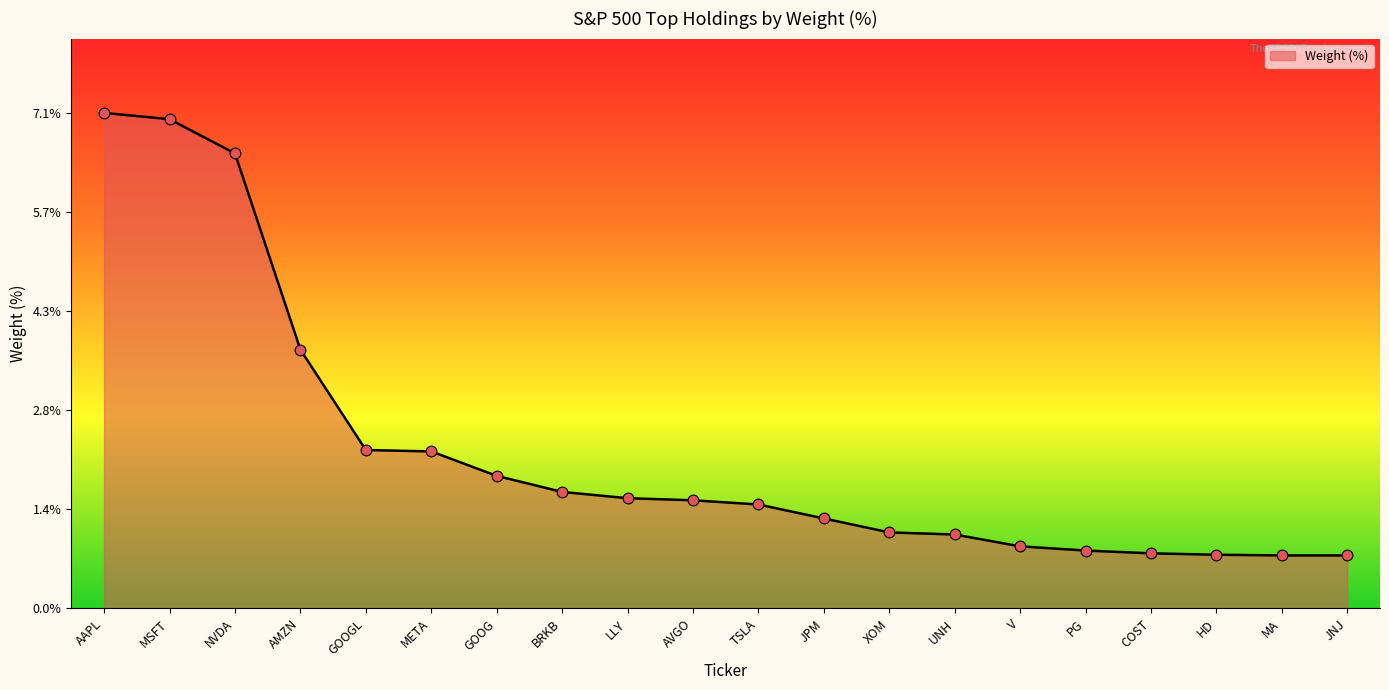

What is the ratio of the value at TSLA to the value at META?

0.7